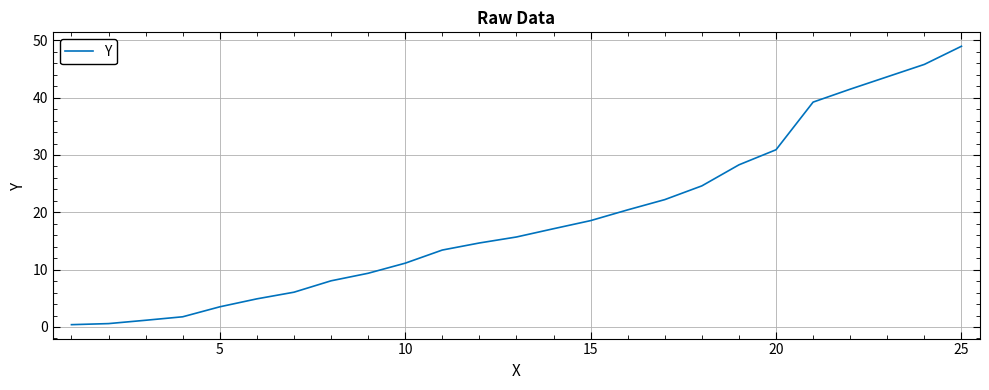

What is the difference between the second highest and second lowest values?

45.2